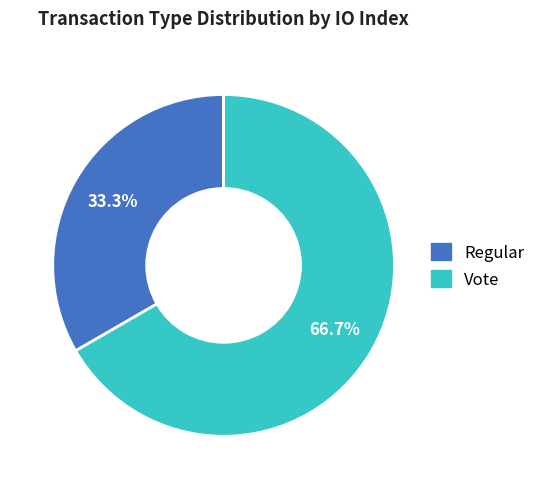

Does Vote account for over 50% of the chart?

Yes